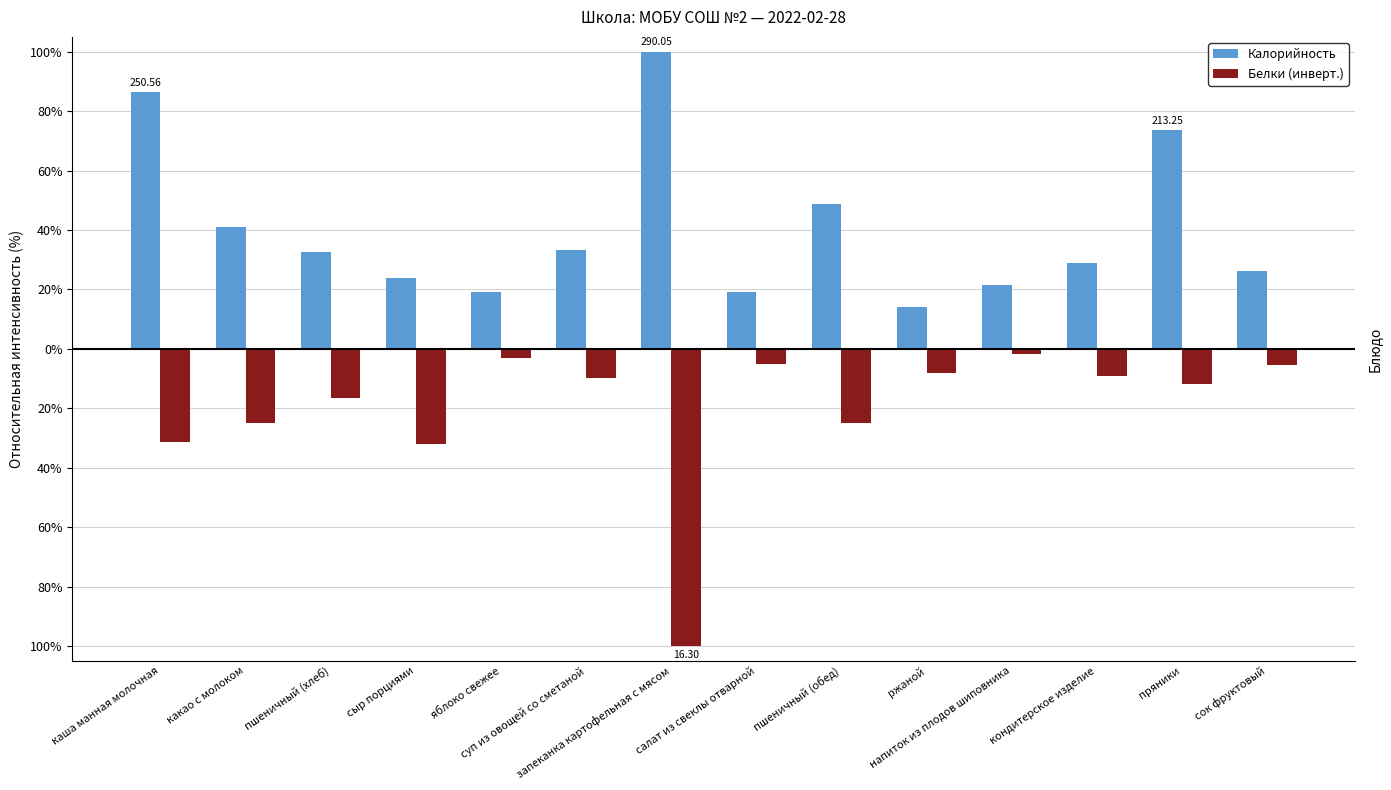

Between сок фруктовый and пшеничный (хлеб), which is larger?

пшеничный (хлеб)